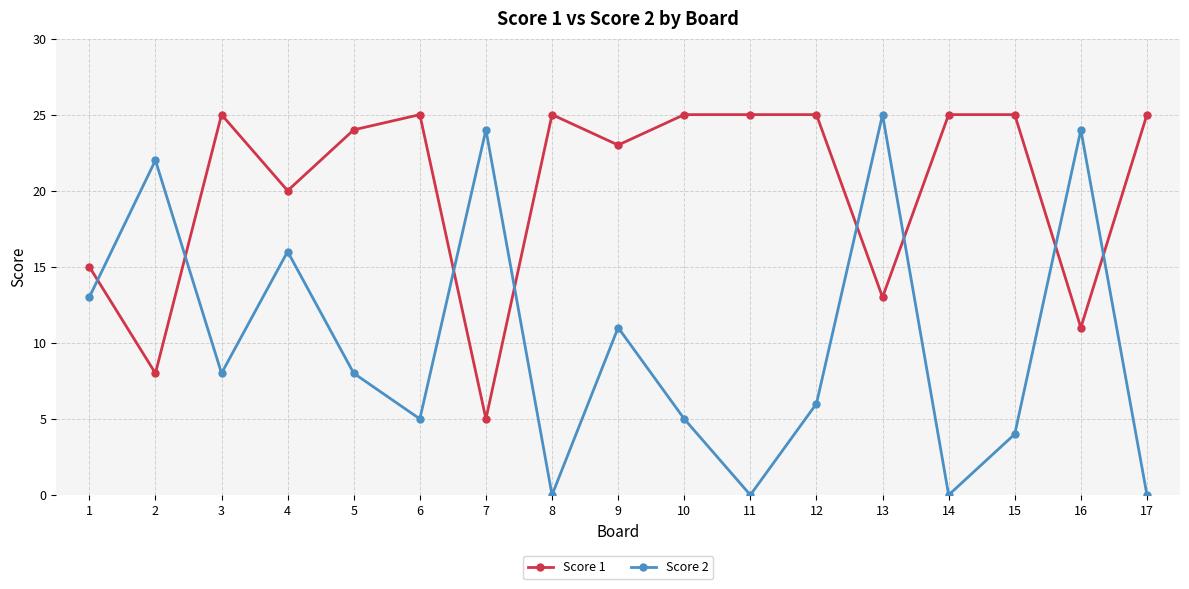

Which series changed the most between 11 and 12?

Score 2